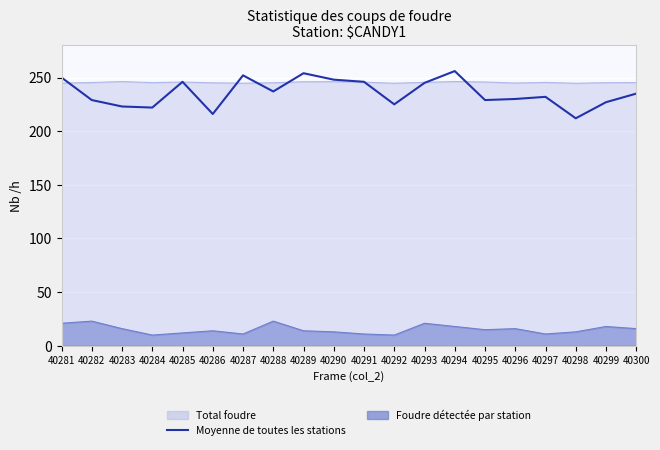

Reading left to right, list all the values displayed in this chart.

40281=250	40282=229	40283=223	40284=222	40285=246	40286=216	40287=252	40288=237	40289=254	40290=248	40291=246	40292=225	40293=245	40294=256	40295=229	40296=230	40297=232	40298=212	40299=227	40300=235